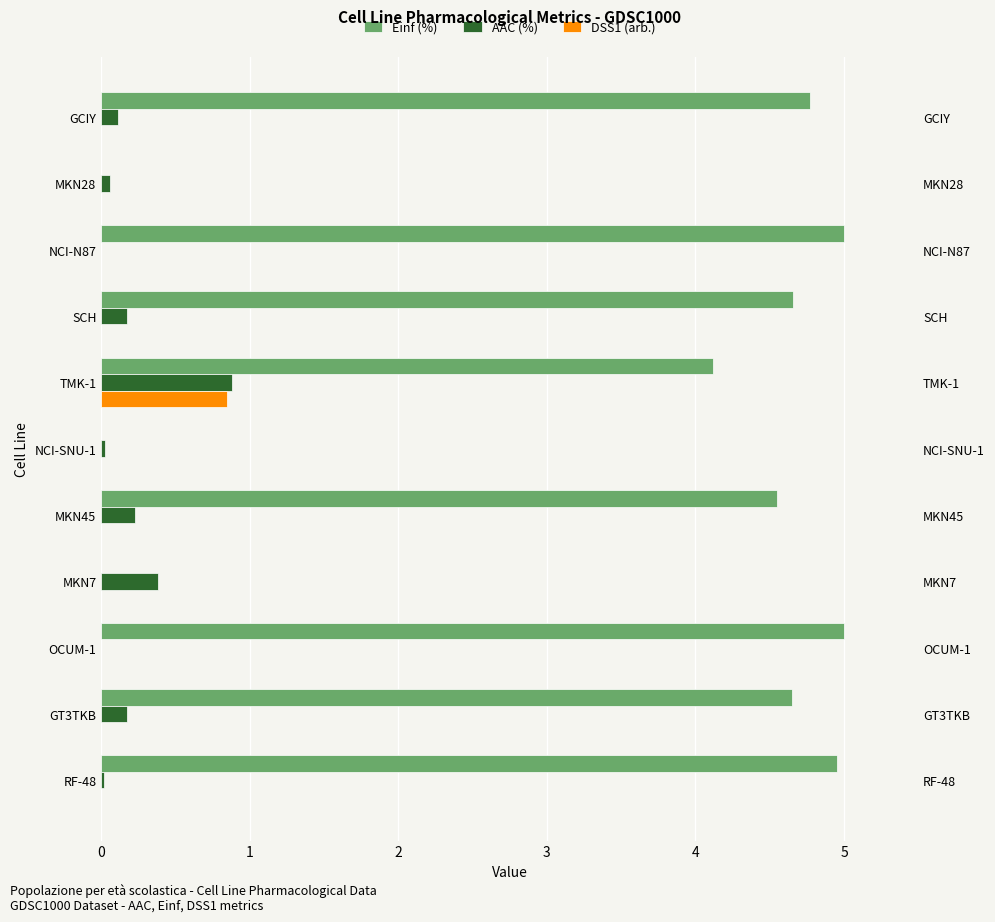

Is it true that Einf (%) equals -2.9 at MKN28?

False